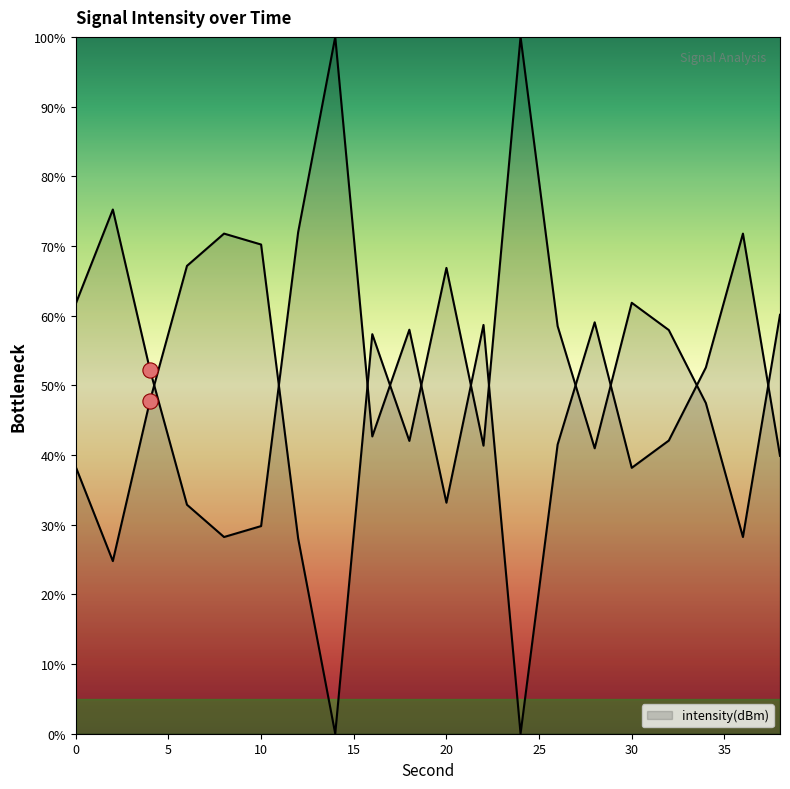

Which has a higher value, 8 or 26?

8